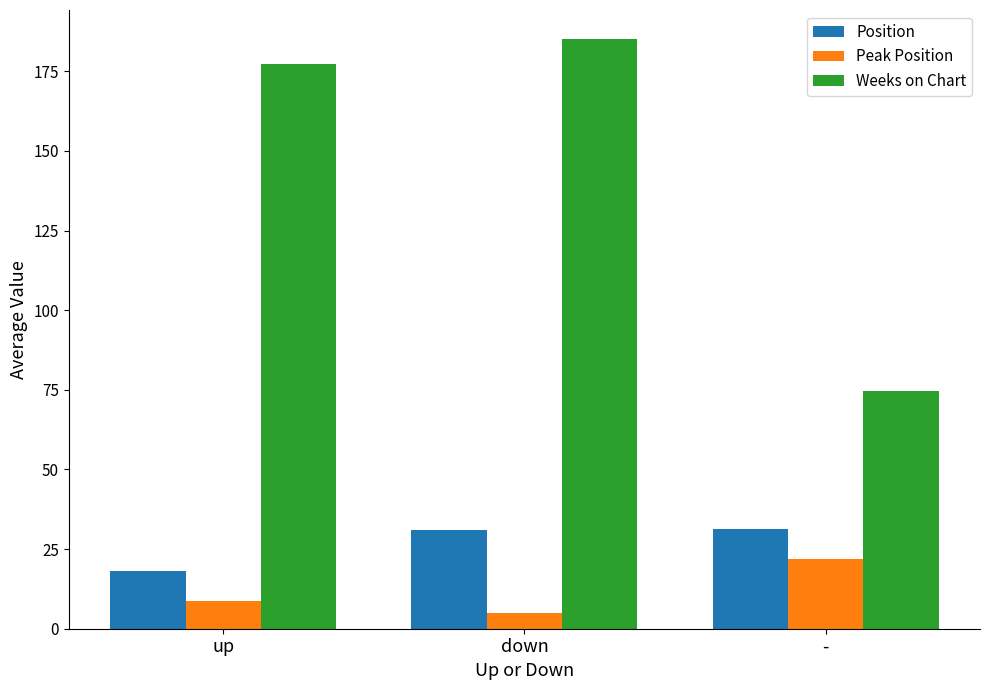

What is the maximum value shown in the chart?

185.0